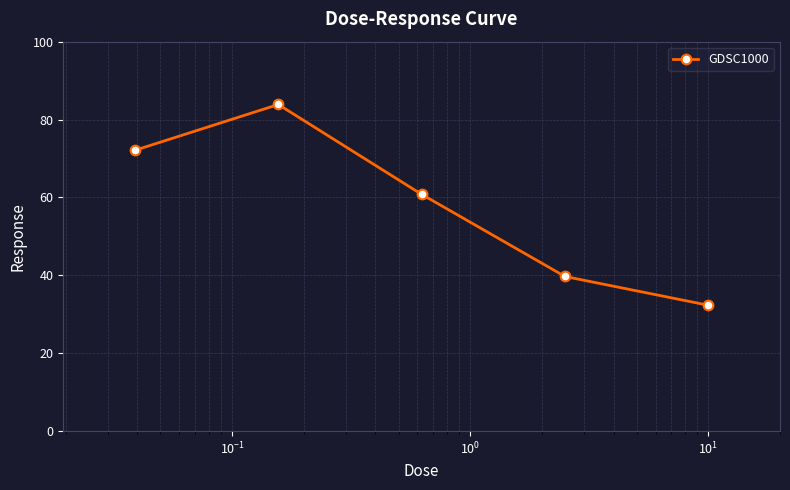

What is the difference between the maximum and minimum values?

51.5